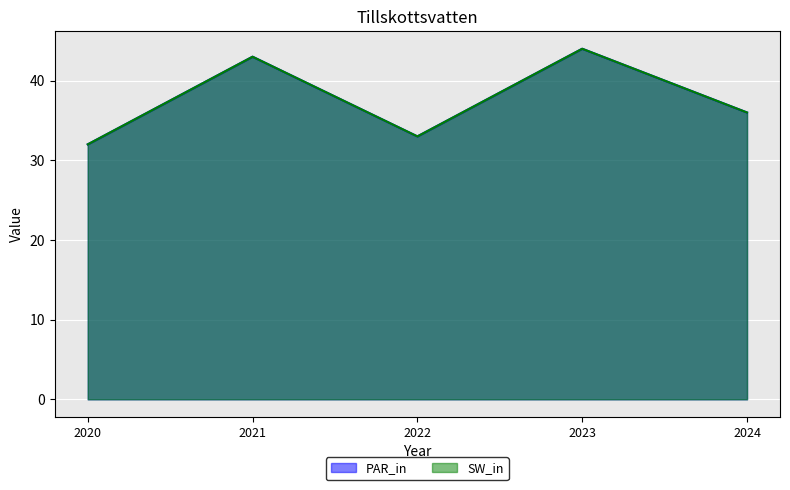

What are all the series names shown in the legend?

PAR_in, SW_in